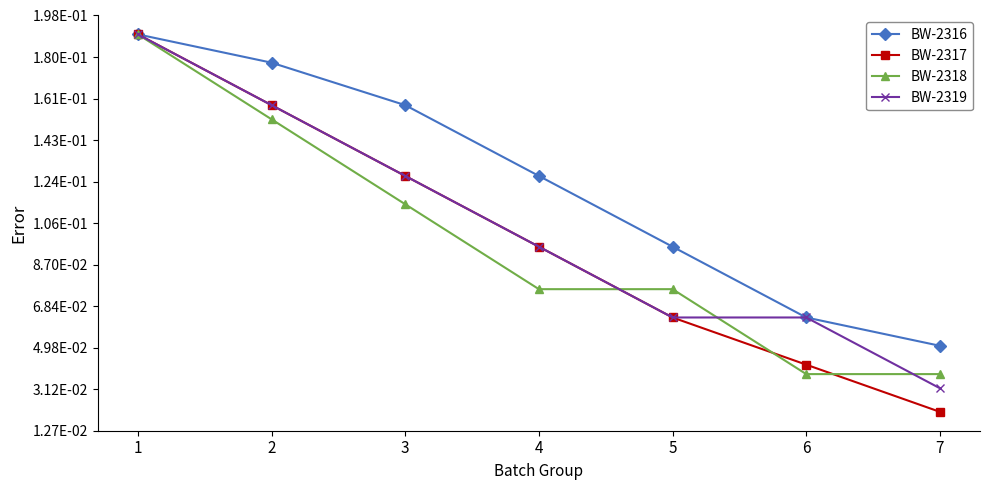

How many BW-2317 values are between 0 and 1?

7